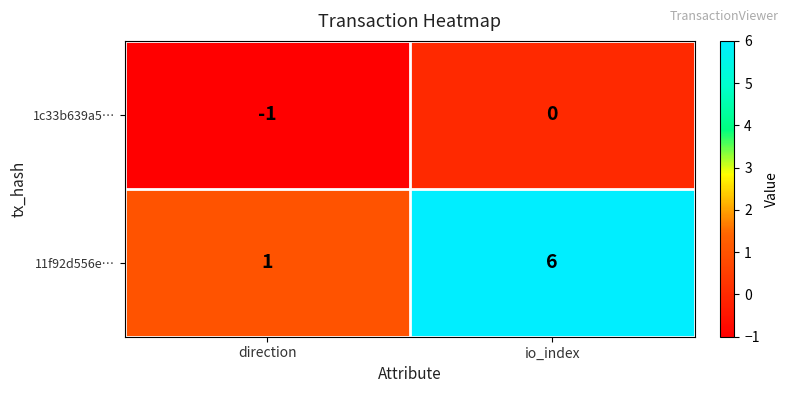

Reading left to right, extract all data points from this chart.

1c33b639a5…: -1	0
11f92d556e…: 1	6